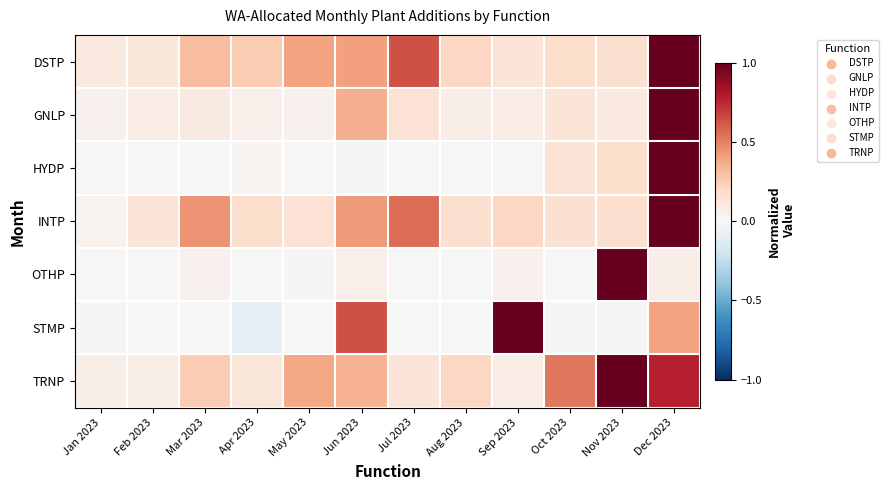

What is the total value across all series at May 2023?

1.0